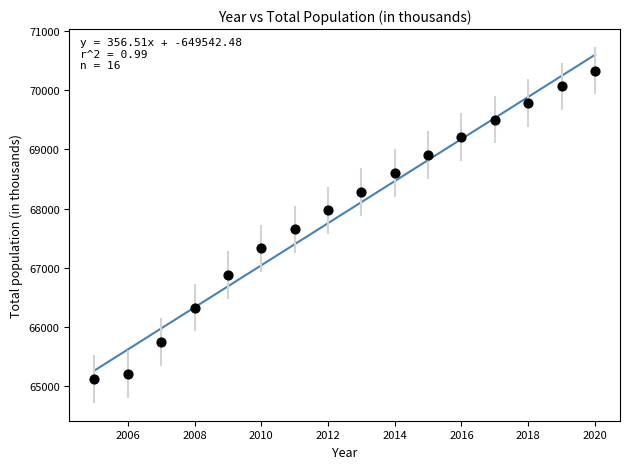

What Y value in the scatter plot is closest to 67722?

67645.2